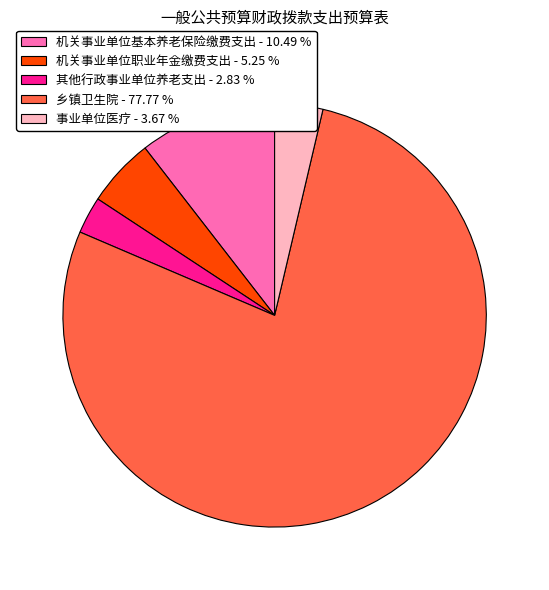

Combined, do 其他行政事业单位养老支出 - 2.83 % and 机关事业单位职业年金缴费支出 - 5.25 % account for over 50%?

No